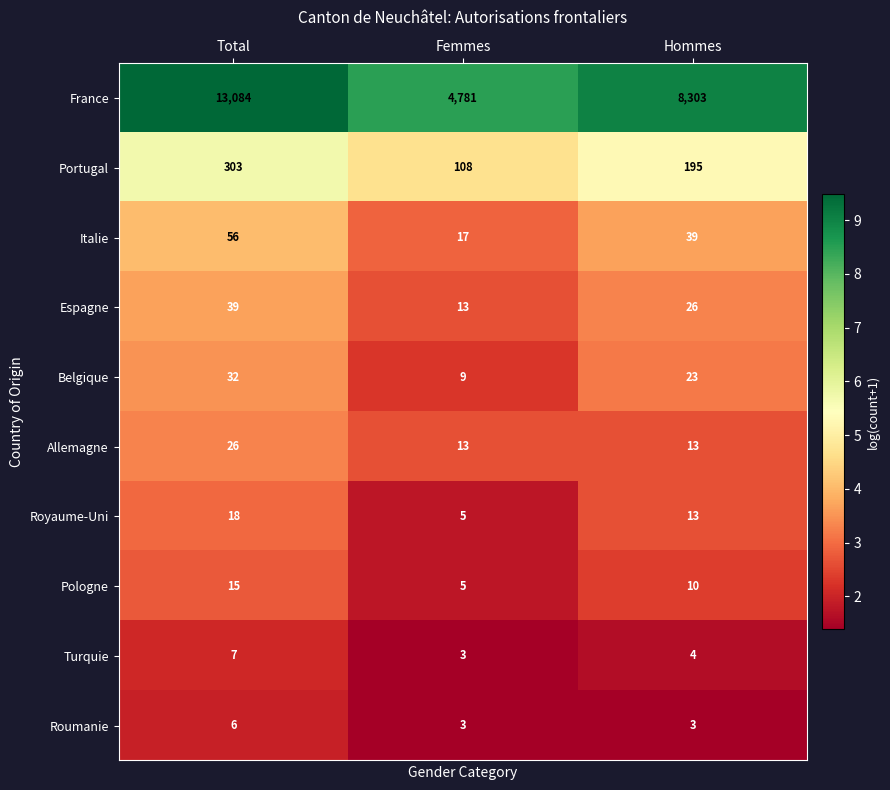

Reading left to right, what are all the values shown in this chart?

France: 13084	4781	8303
Portugal: 303	108	195
Italie: 56	17	39
Espagne: 39	13	26
Belgique: 32	9	23
Allemagne: 26	13	13
Royaume-Uni: 18	5	13
Pologne: 15	5	10
Turquie: 7	3	4
Roumanie: 6	3	3